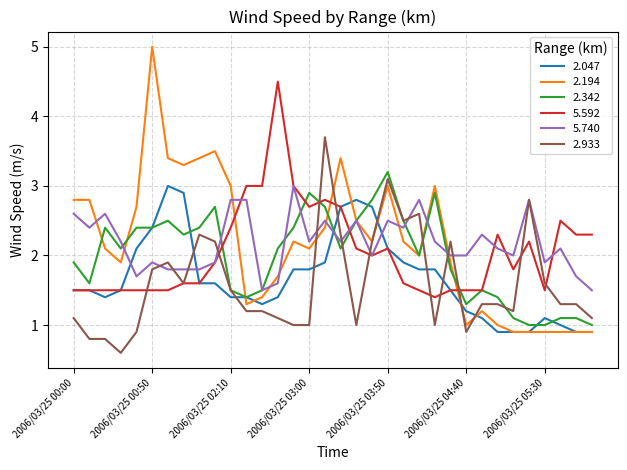

What is the greatest value displayed?

5.0